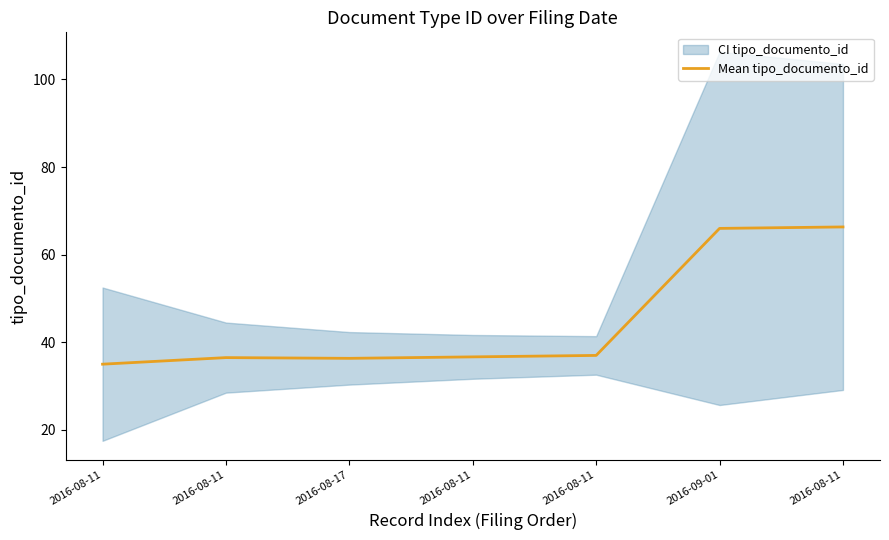

How many data points does each series have?

7